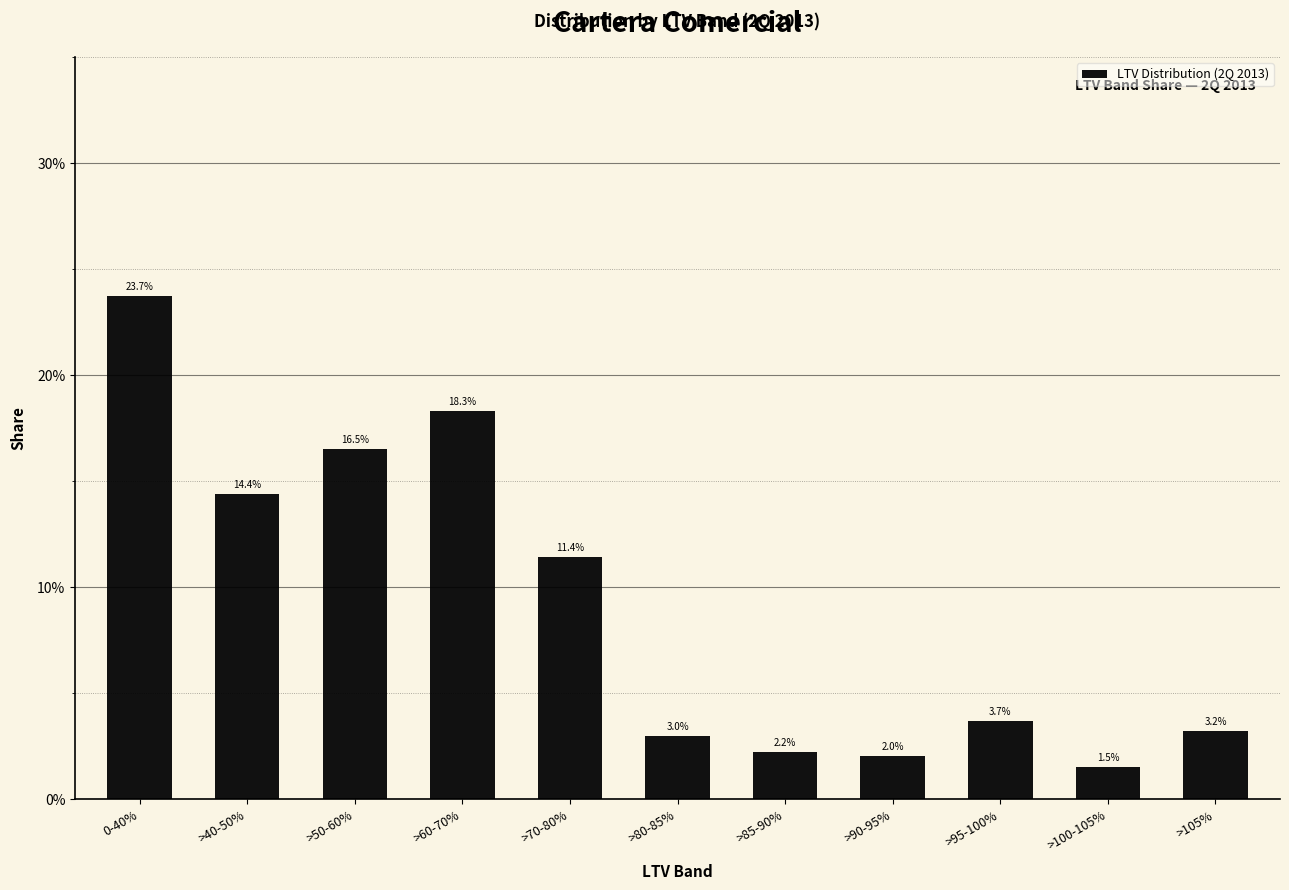

Are the bars horizontal?

No